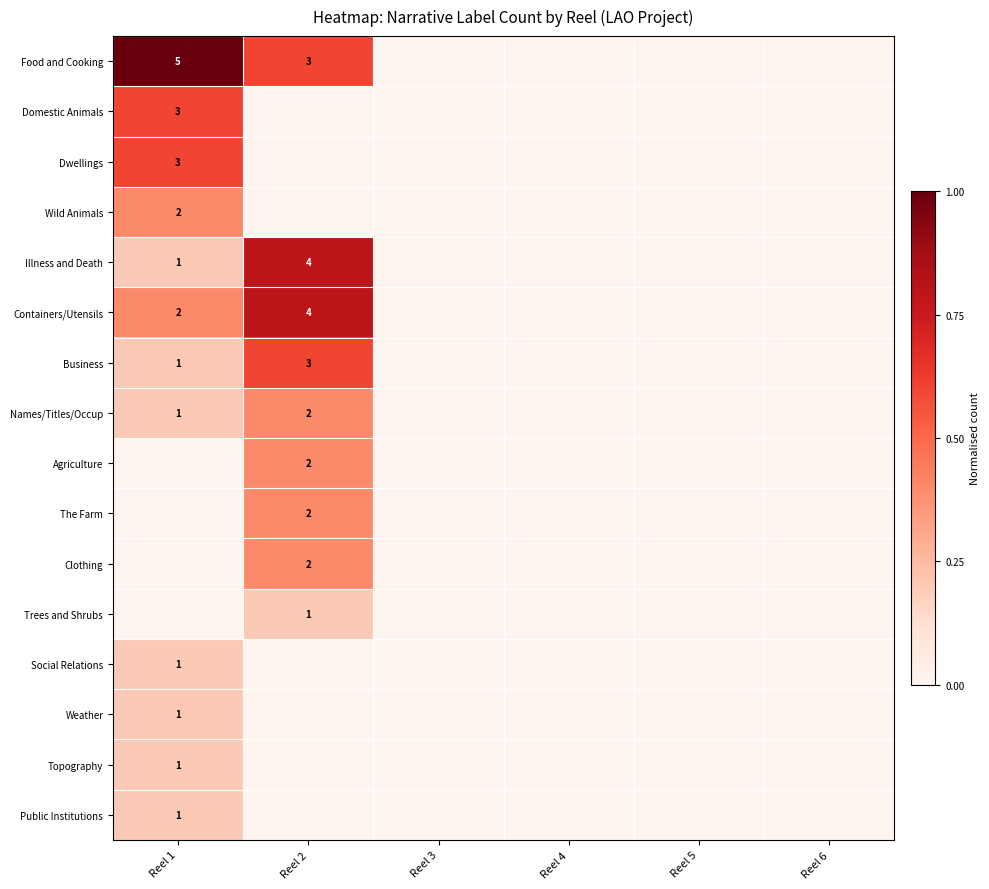

True or false: Agriculture has a value of 3 at Reel 2.

False